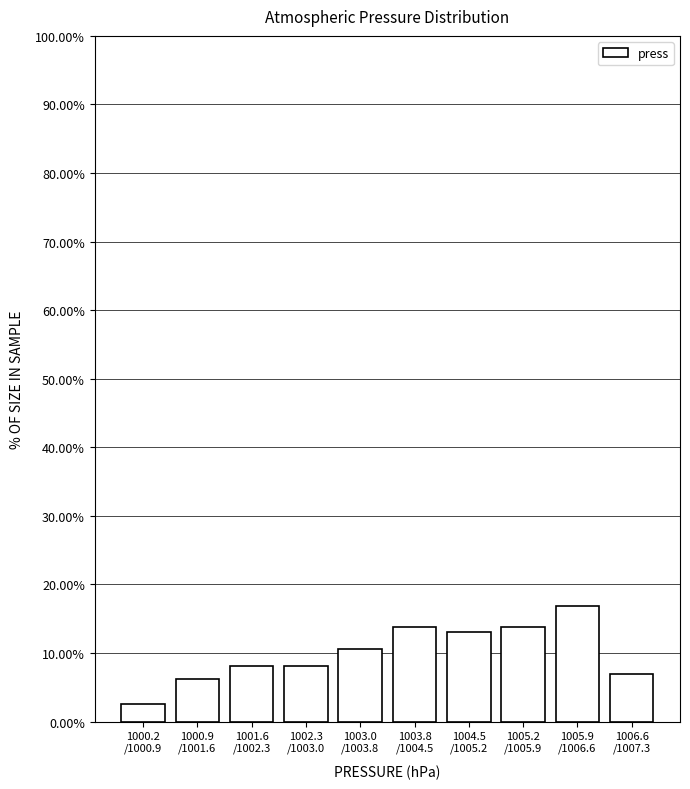

What is the greatest value displayed?

16.9